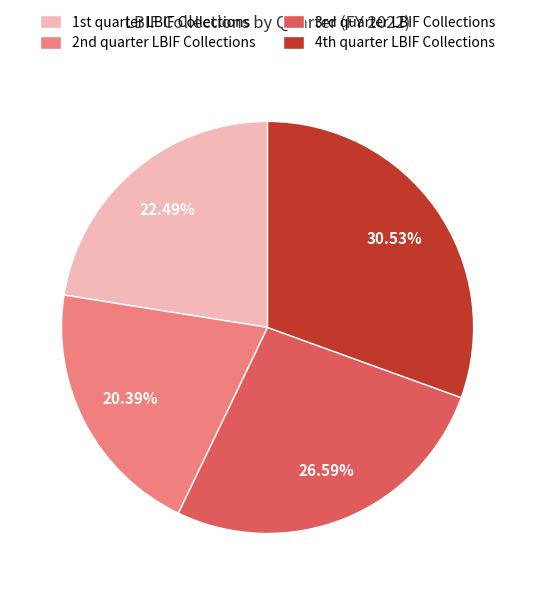

To the nearest percent, what is the average slice percentage?

25%